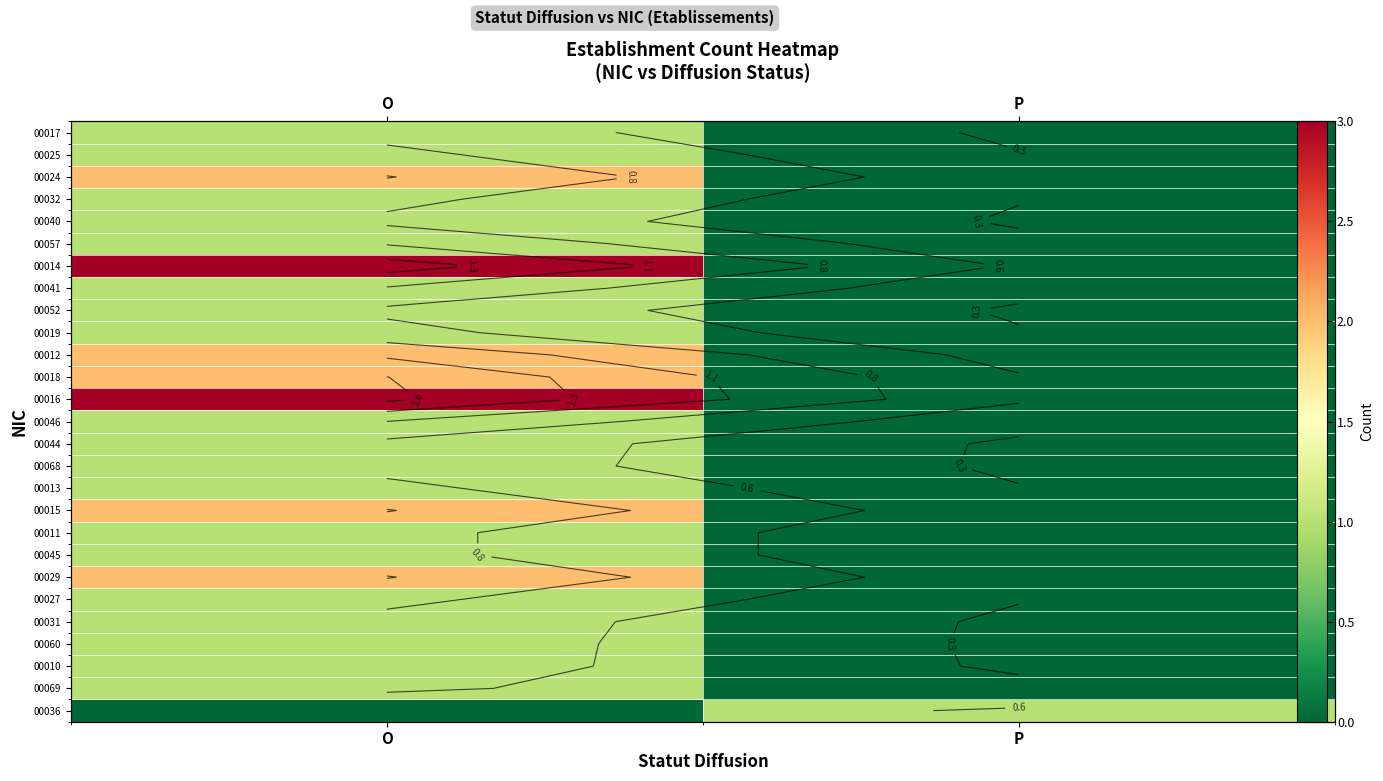

Count the 00068 values in the range 0 to 1.

2